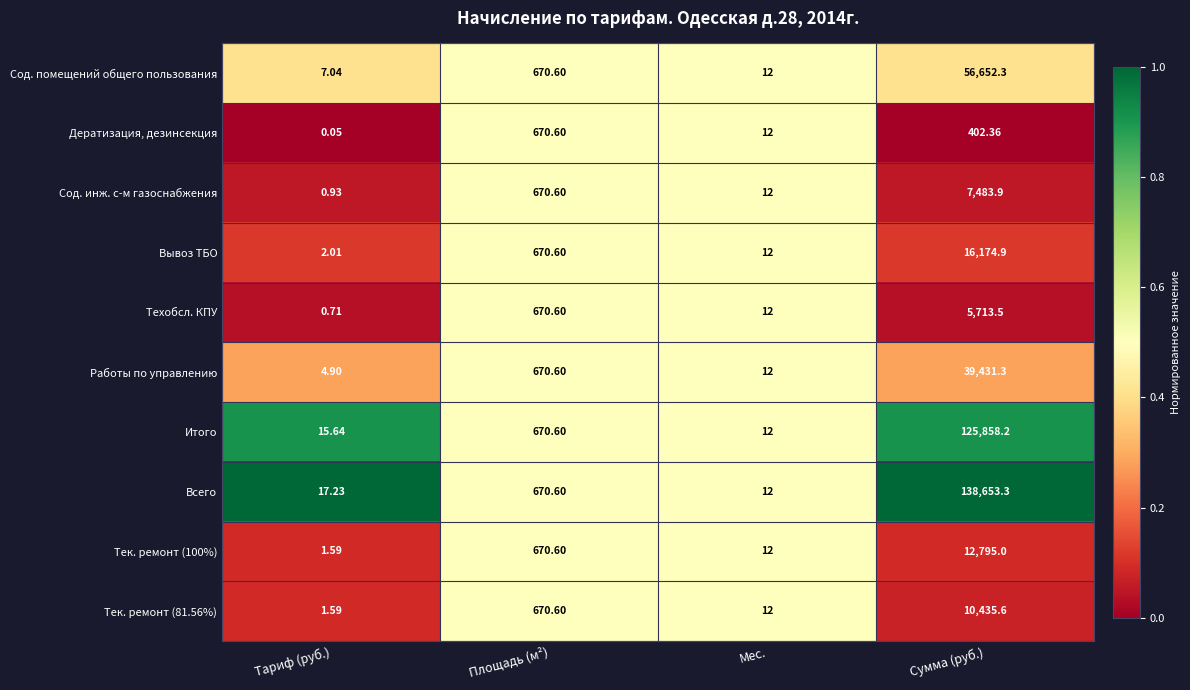

At how many categories does at least one series exceed 0?

4